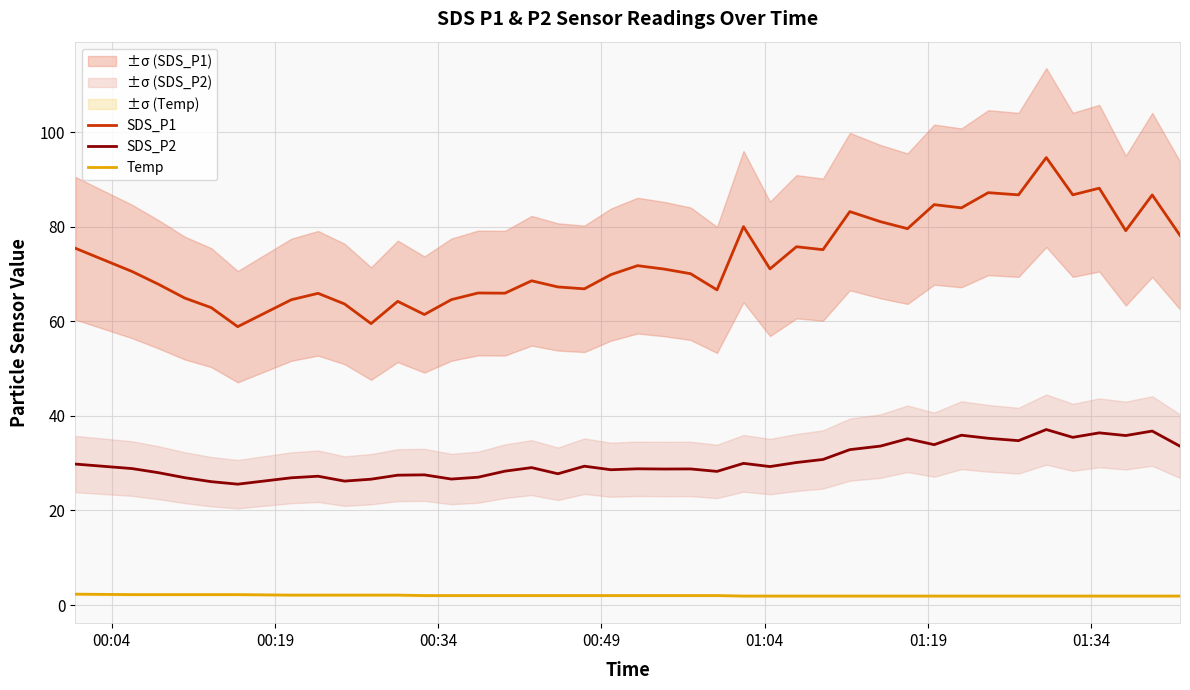

List the series in order of their overall mean, lowest first.

Temp, SDS_P2, SDS_P1